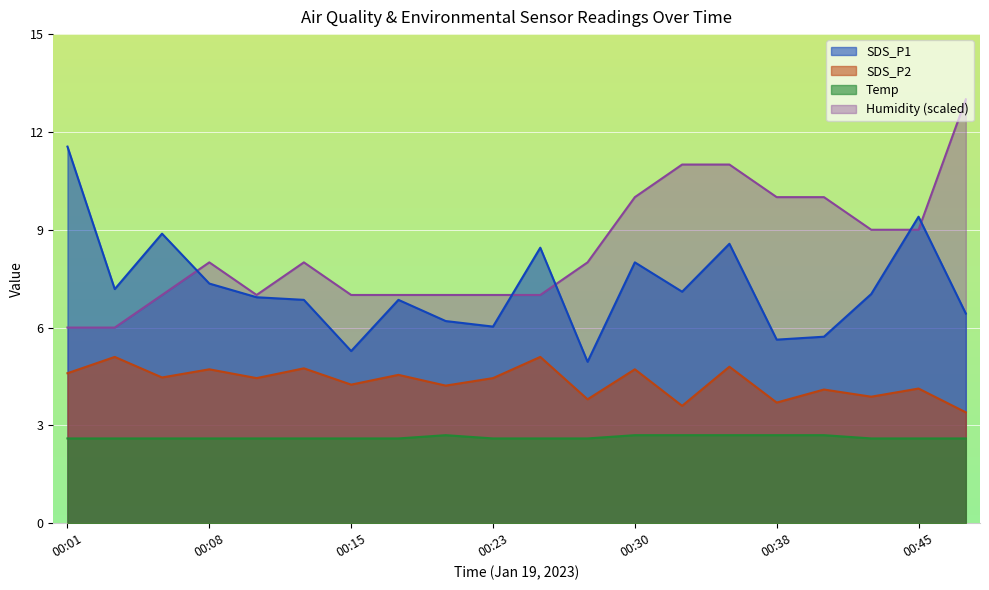

Where does the SDS_P1 series first go above 7?

00:01